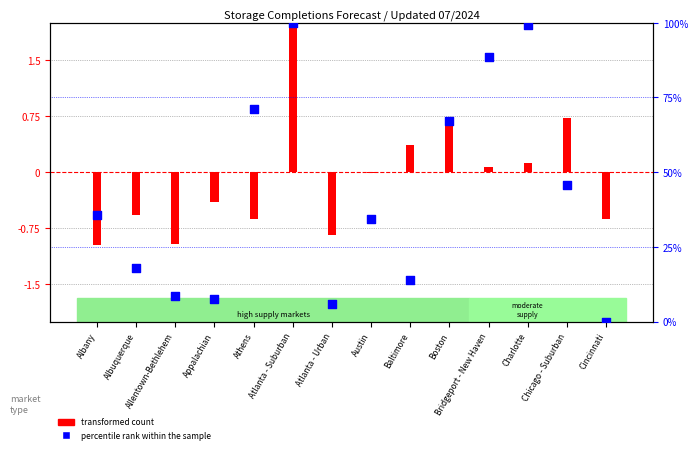

Which series has the widest spread of Y values?

percentile rank within the sample